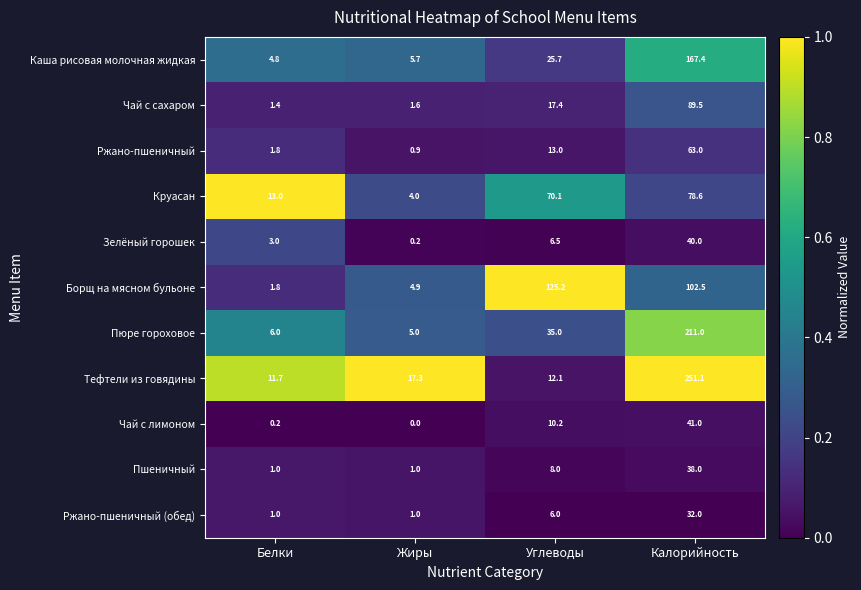

What is the spread (max minus min) of values at Жиры?

17.3